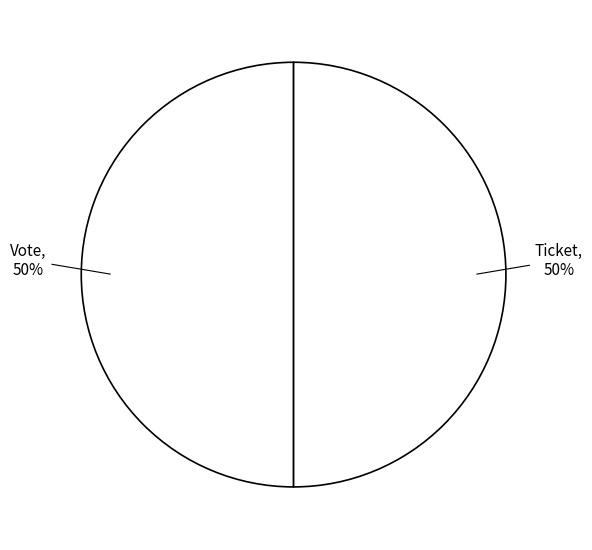

How many segments does this pie chart have?

2